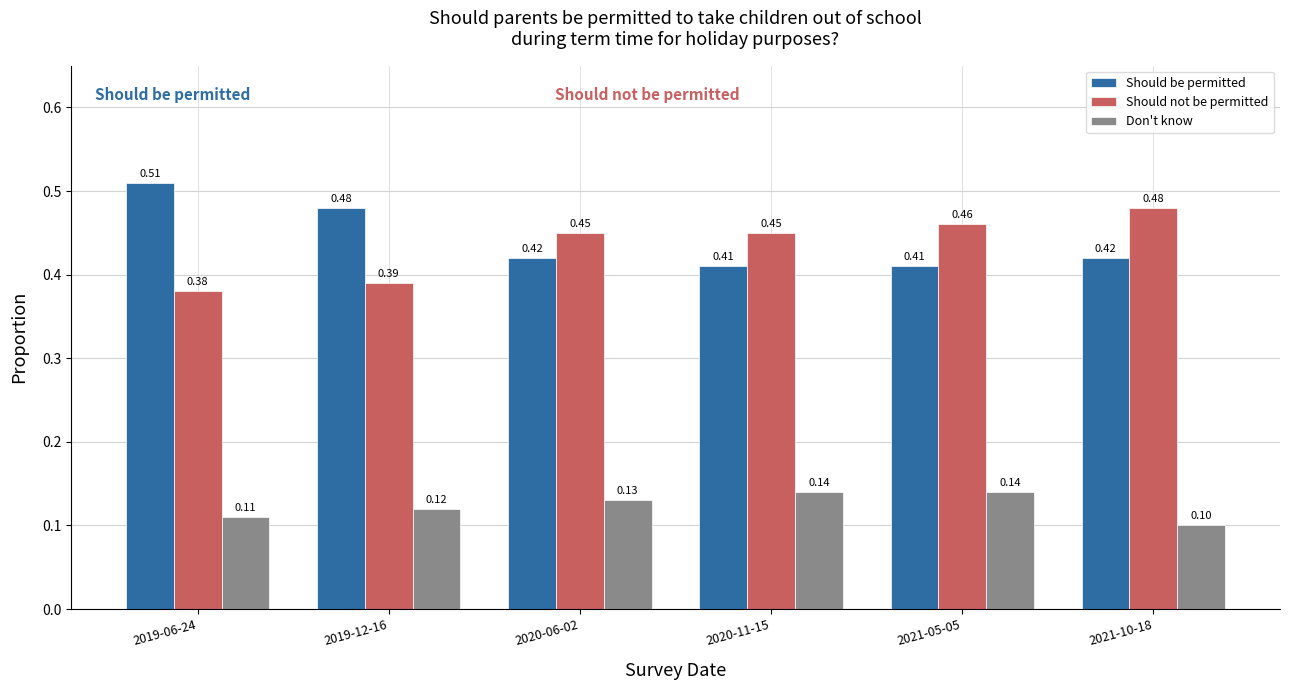

Between 2020-11-15 and 2021-10-18, which series saw the biggest shift?

Don't know